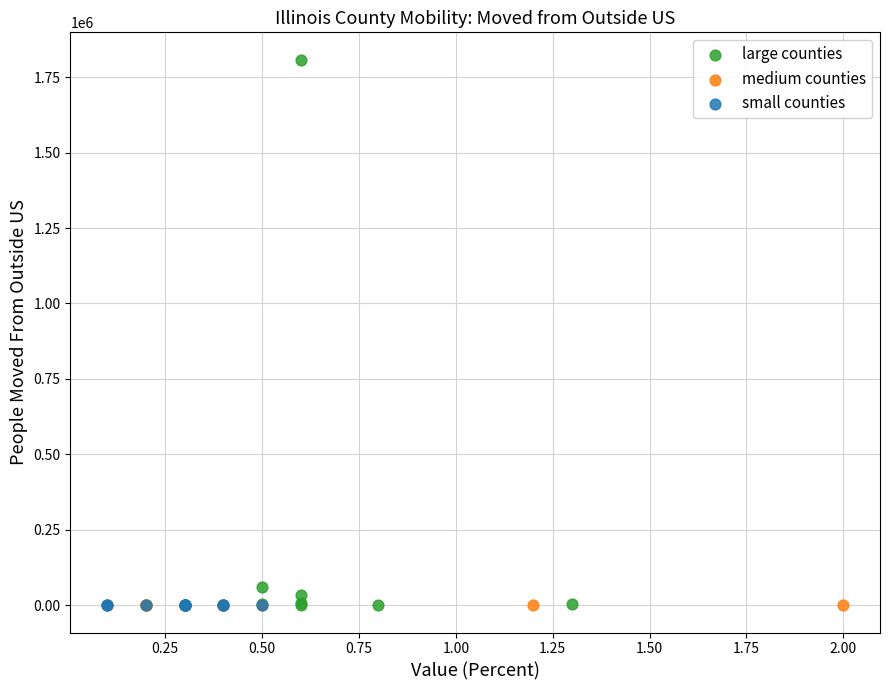

Which series has the widest spread of Y values?

large counties